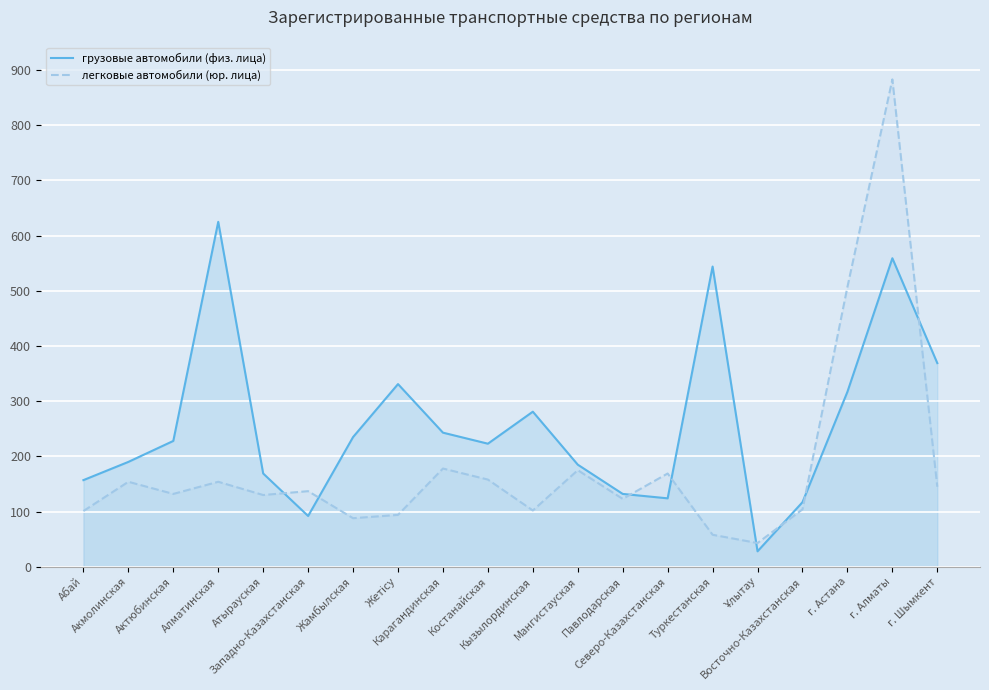

What position from the right is Жетісу?

13